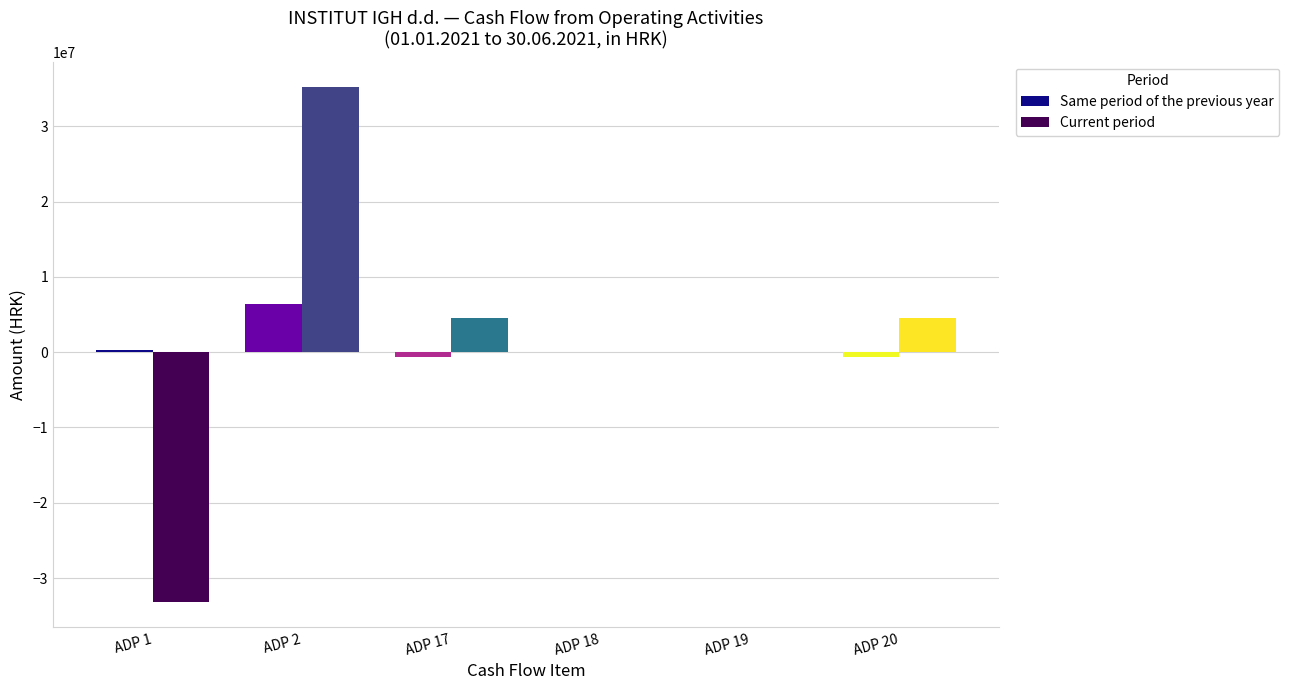

The value of Current period at ADP 17 is 4518720. True or false?

True